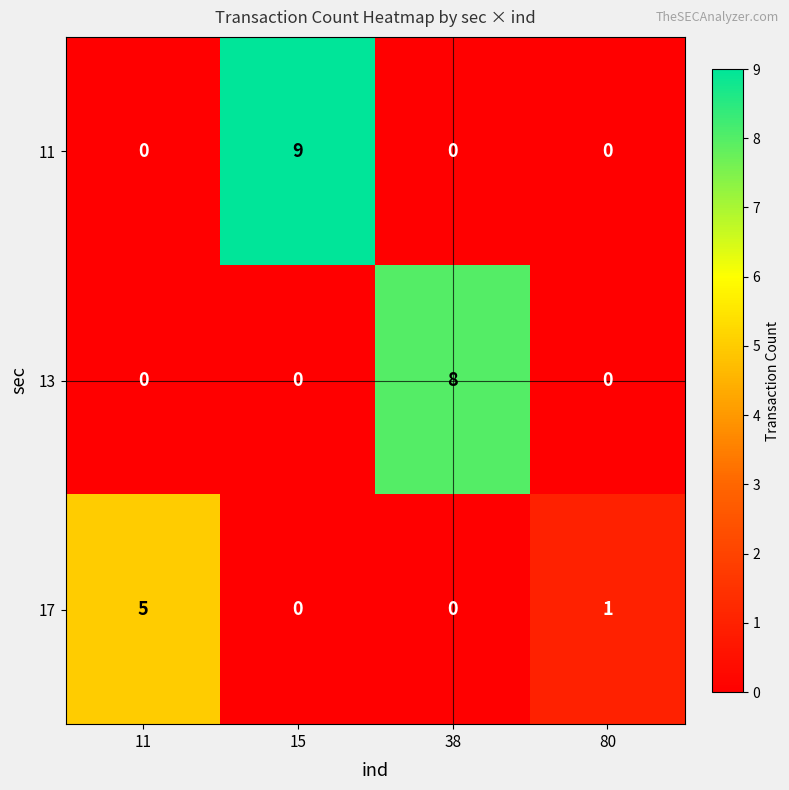

Count the 13 values in the range 0 to 8.

4